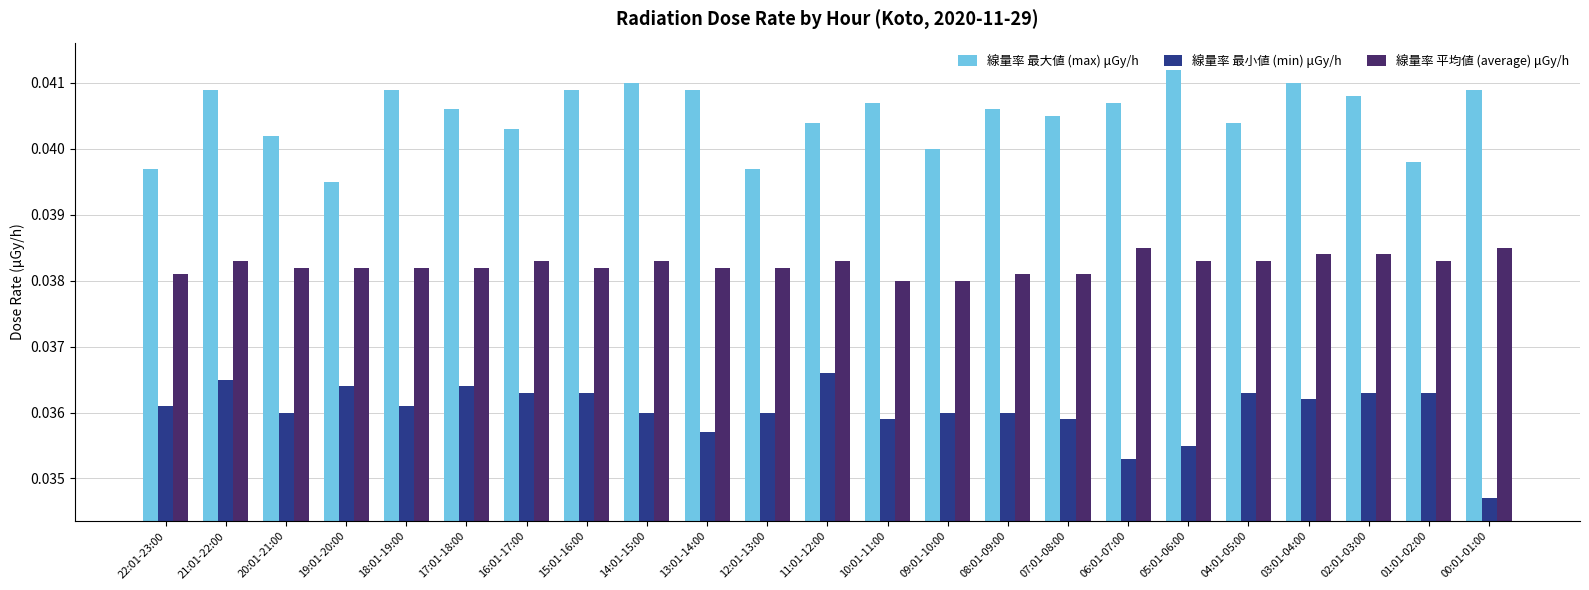

What is the sum of the 線量率 最小値 (min) μGy/h values at 03:01-04:00 and 15:01-16:00?

0.1